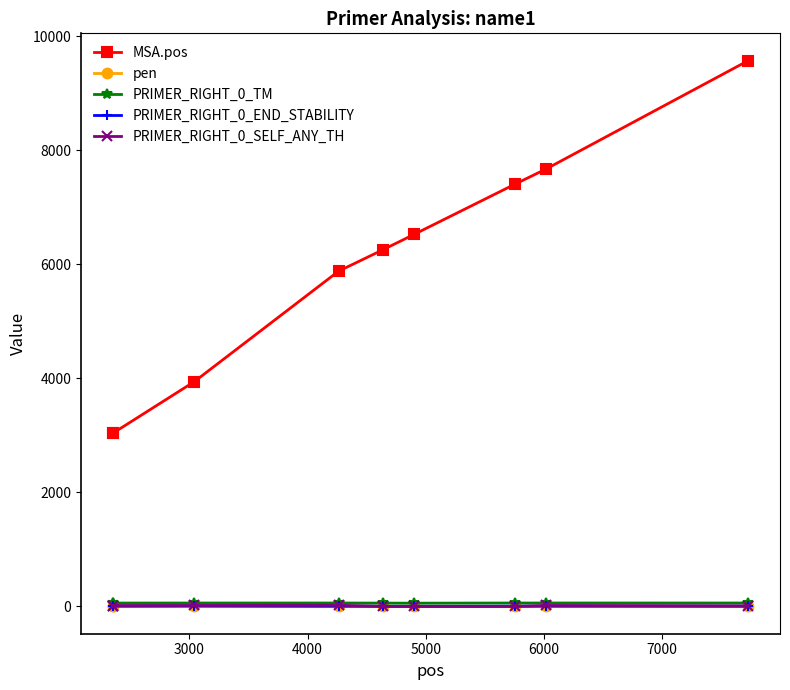

What is the maximum value shown in the chart?

9574.0